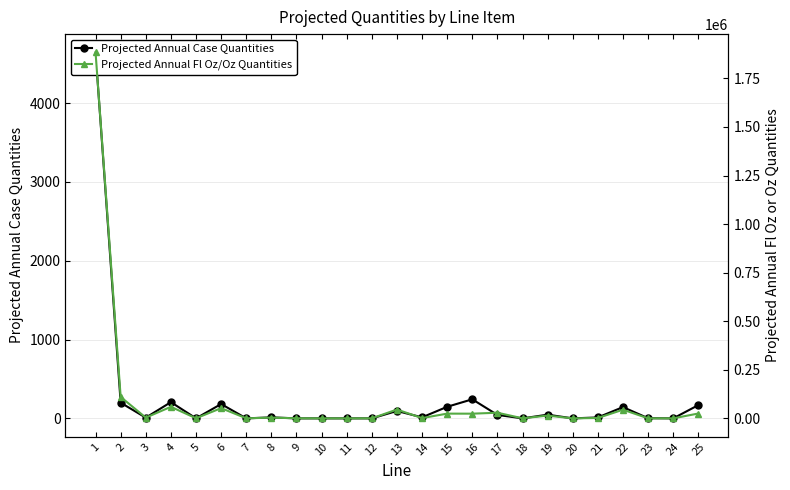

What is the sum of all Projected Annual Case Quantities values?

6189.0